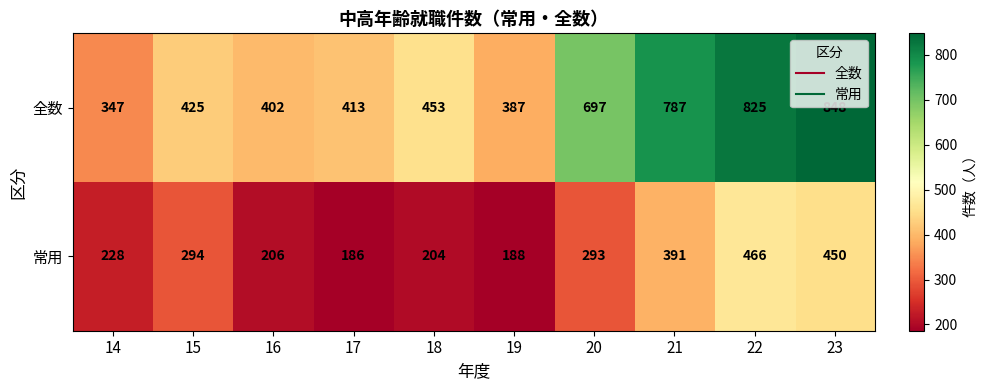

Which series has the largest range (max minus min)?

全数